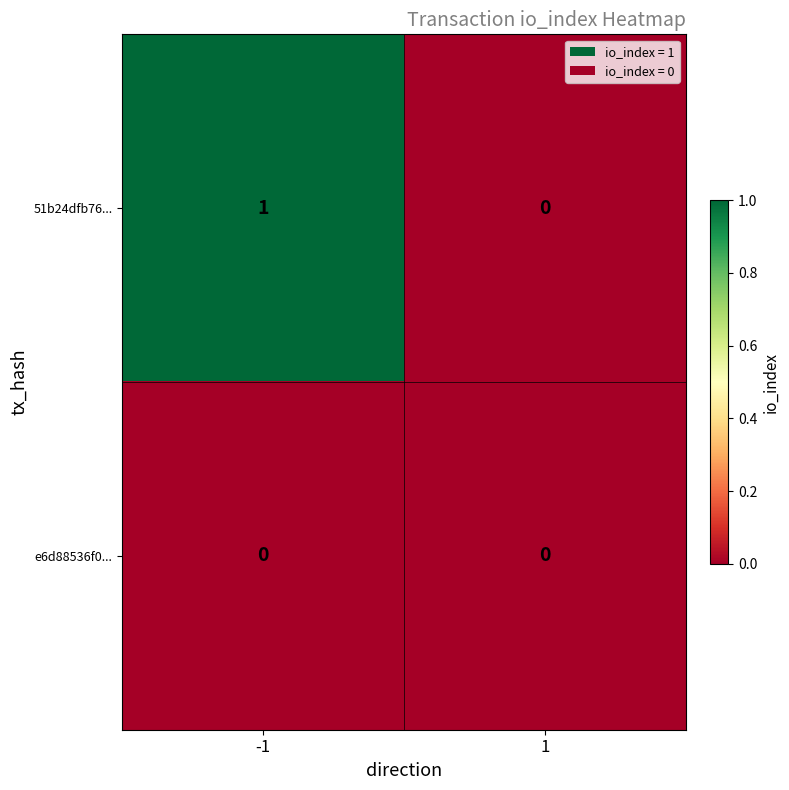

List the labels in order of 51b24dfb76... value, largest first.

-1, 1